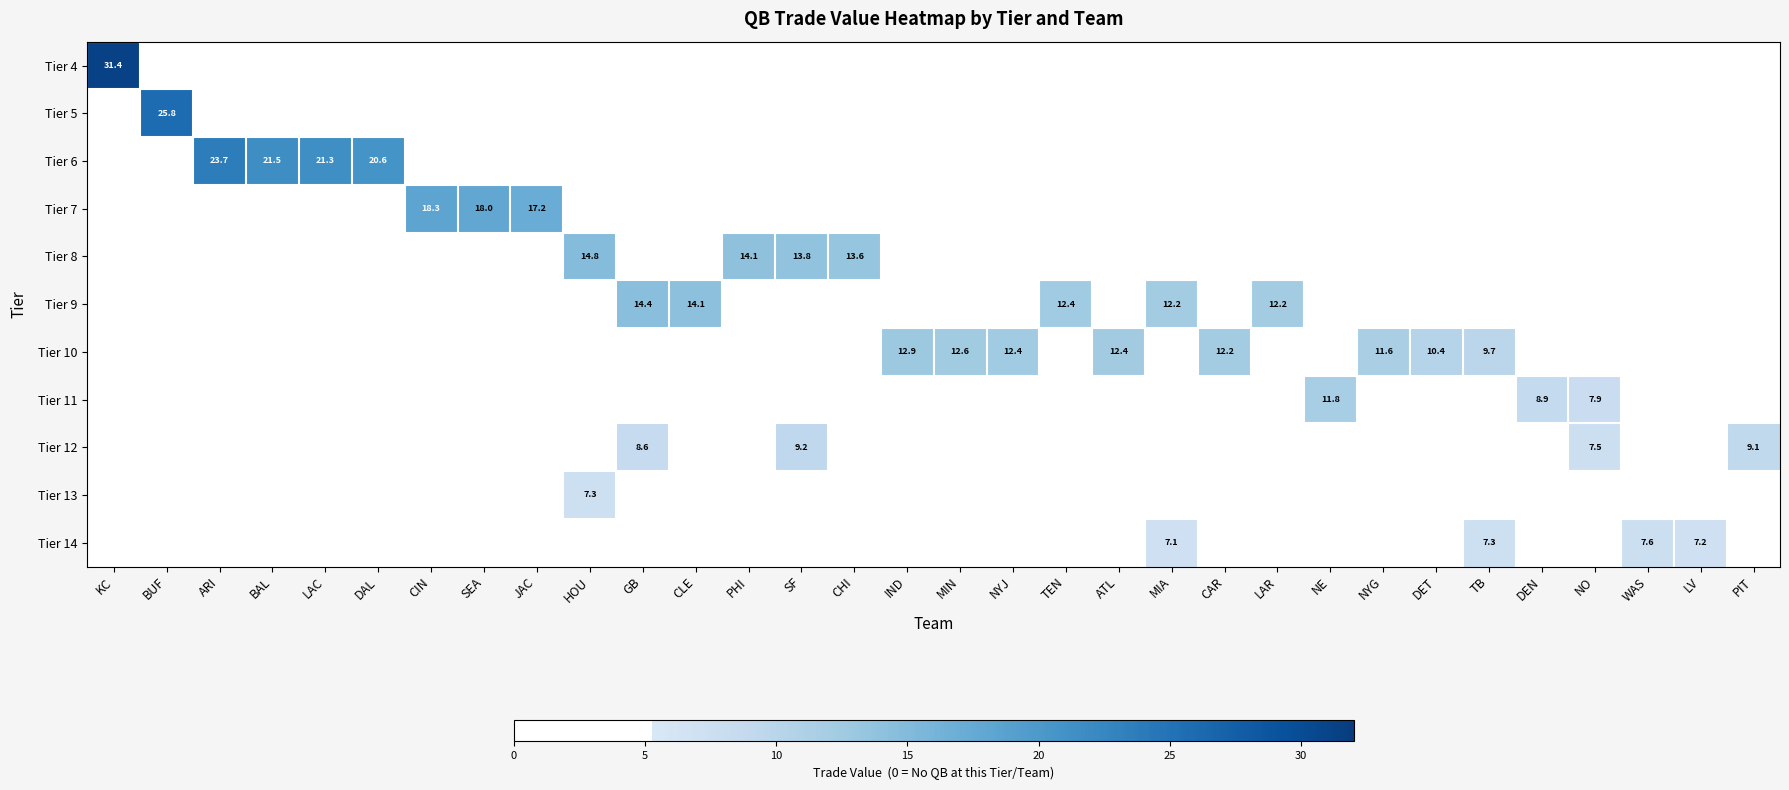

Which has a higher value, ARI or PHI?

ARI